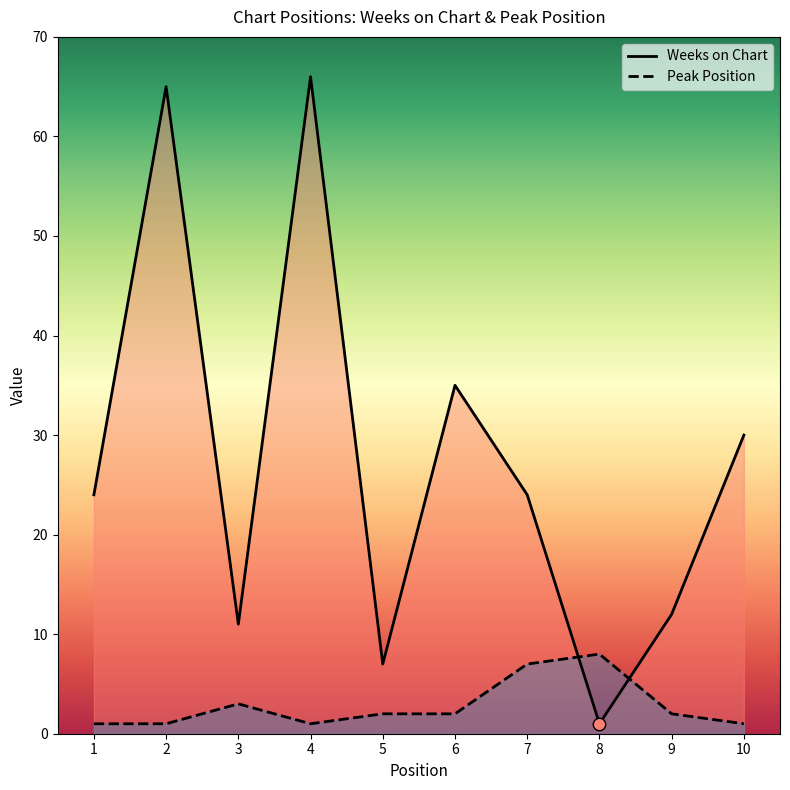

Which series has the largest Y range (max minus min)?

Weeks on Chart